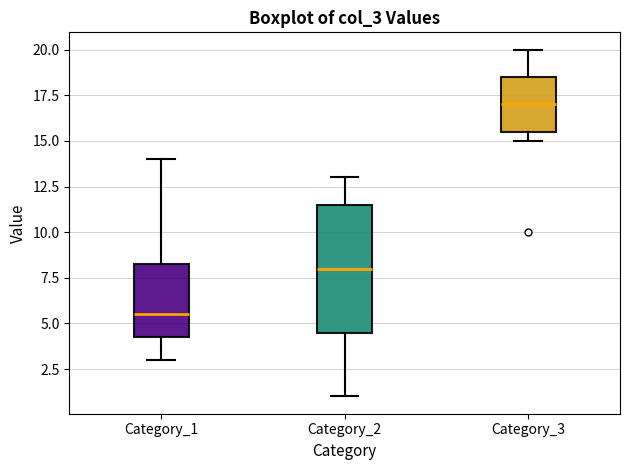

Reading left to right, transcribe this box plot: for each box, give where its median line is, the range the box spans, and where its two whiskers end, as read against the y-axis. The values are not printed on the chart, so give them approximately, as read against the axis.

Category_1: median 5.5, box 4.5 to 8.5, whiskers 3.0 to 14.0
Category_2: median 8.0, box 4.5 to 11.5, whiskers 1.0 to 13.0
Category_3: median 17.0, box 15.5 to 18.5, whiskers 15.0 to 20.0